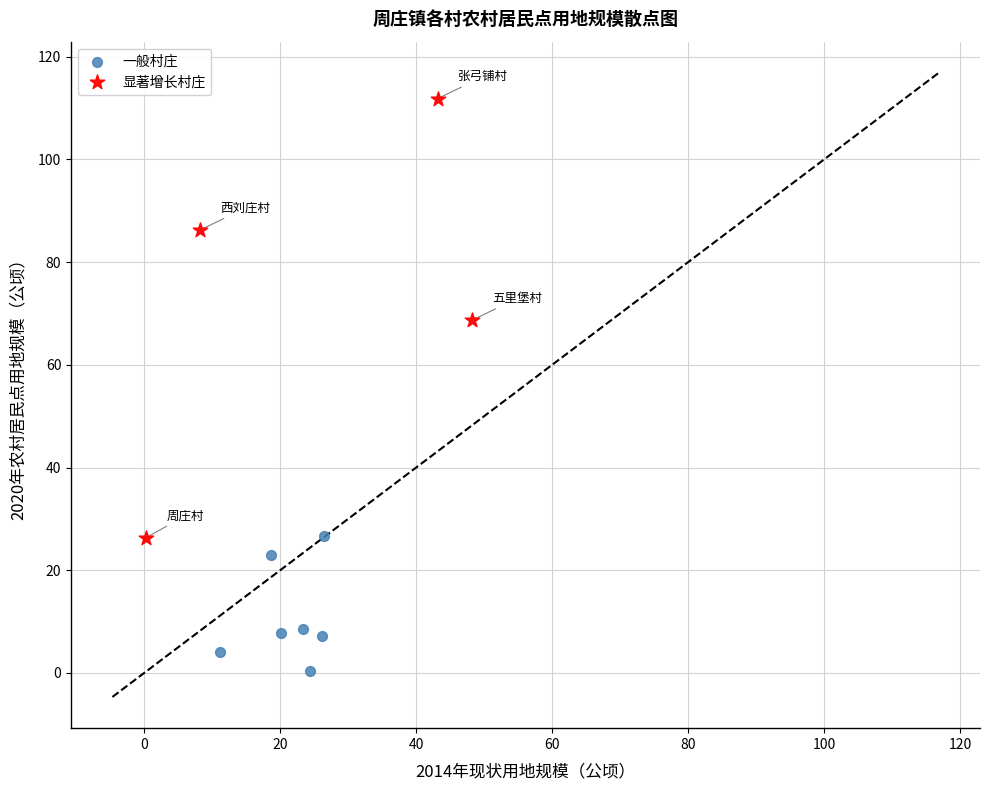

Which series has the widest spread of Y values?

显著增长村庄